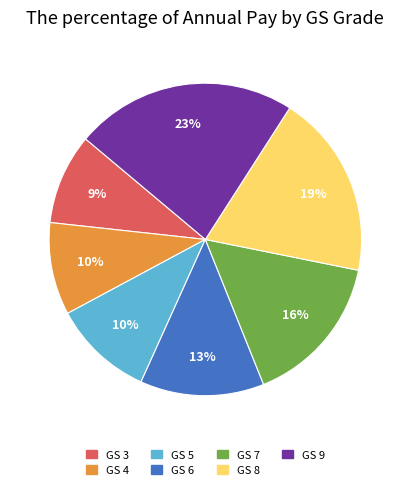

Between GS 5 and GS 9, which is larger?

GS 9